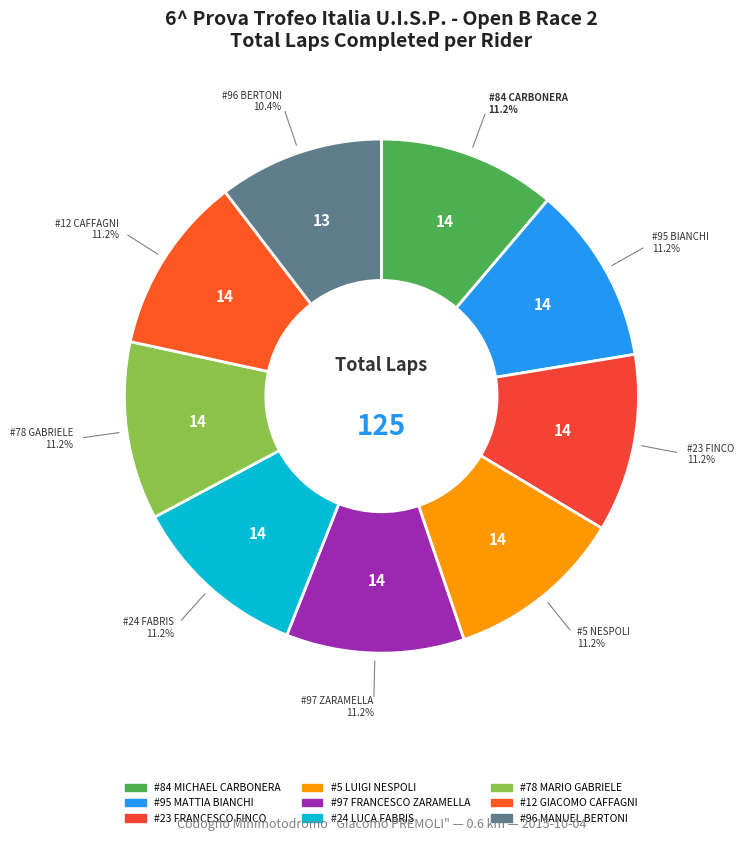

How many segments does this pie chart have?

9